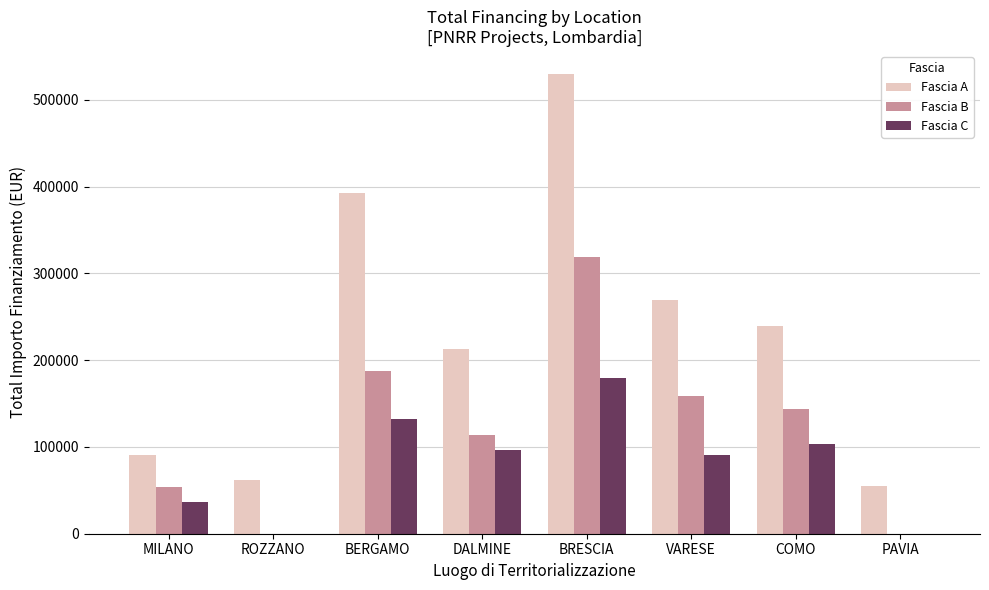

Which category has the highest value across all series?

BRESCIA